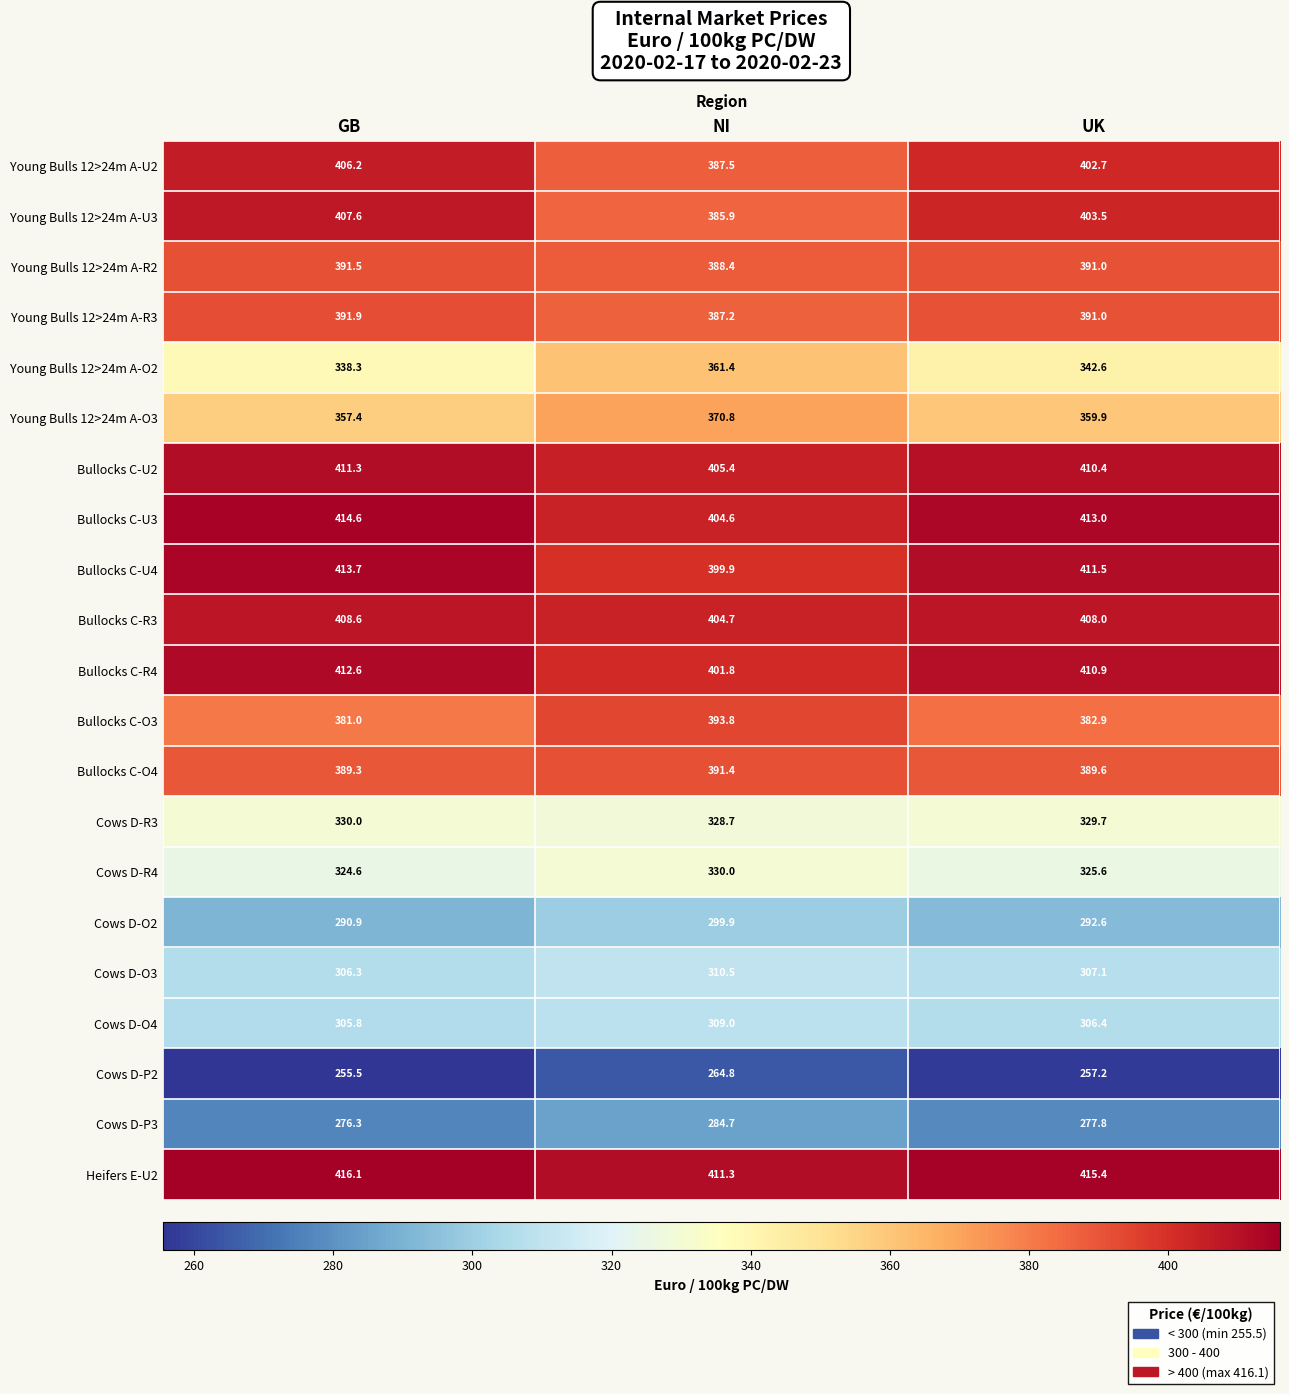

Which series has the largest total across all categories?

Heifers E-U2